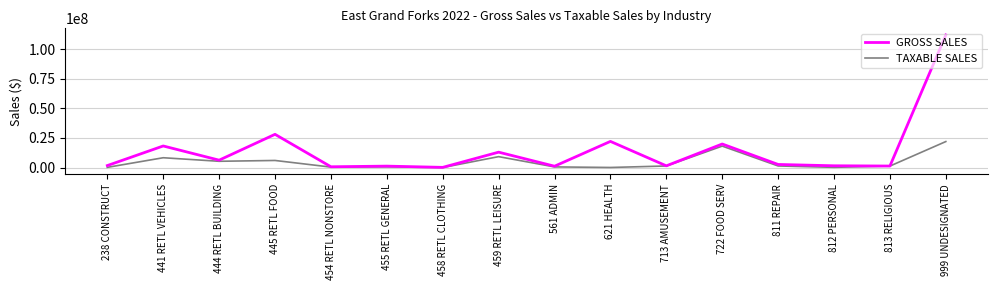

List the series in order of their overall mean, lowest first.

TAXABLE SALES, GROSS SALES